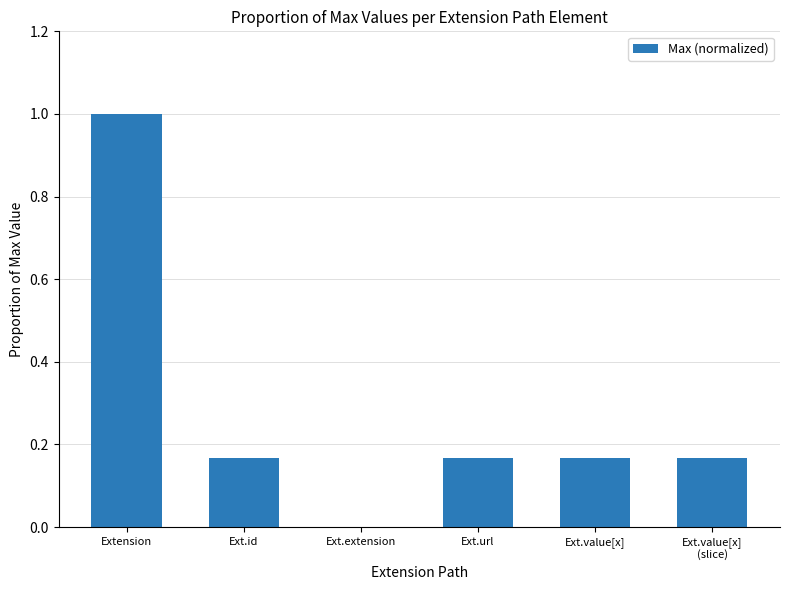

Which label corresponds to the largest value in the chart?

Extension